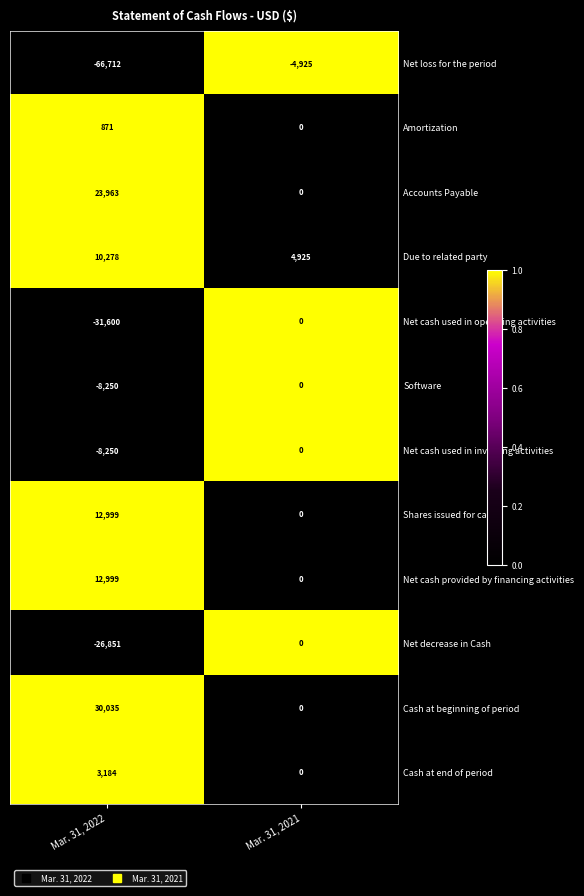

The Cash at beginning of period series shows 9645 at Mar. 31, 2021. True or false?

False